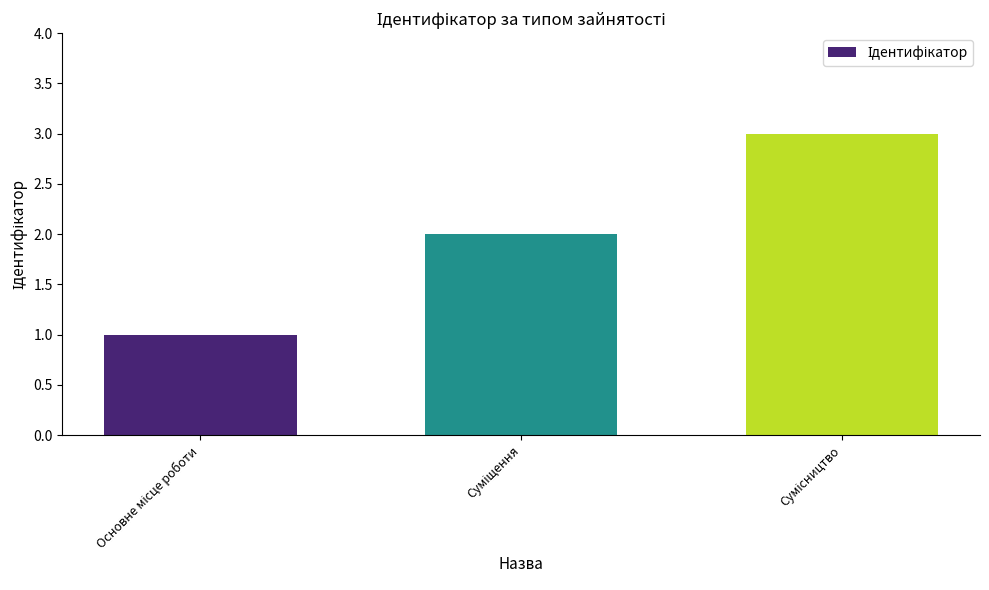

What is the sum of all values?

6